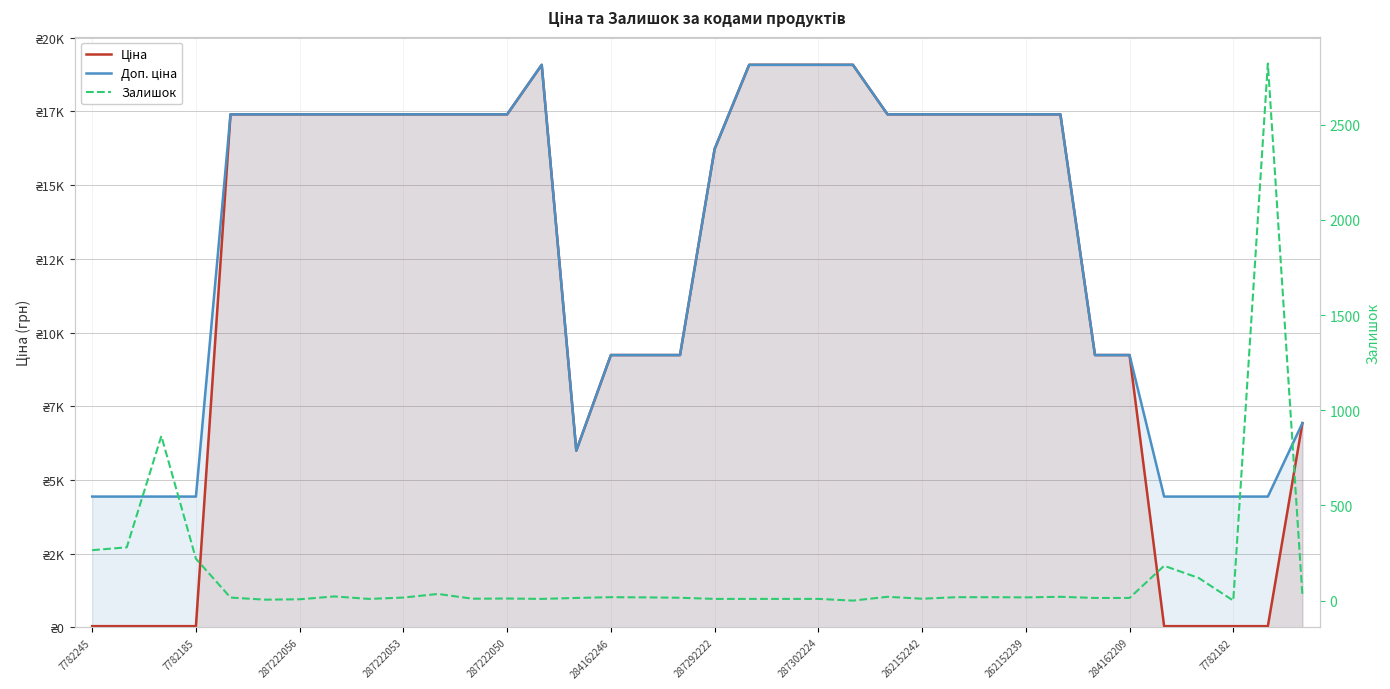

What is the label of the 14th point from the right?

22